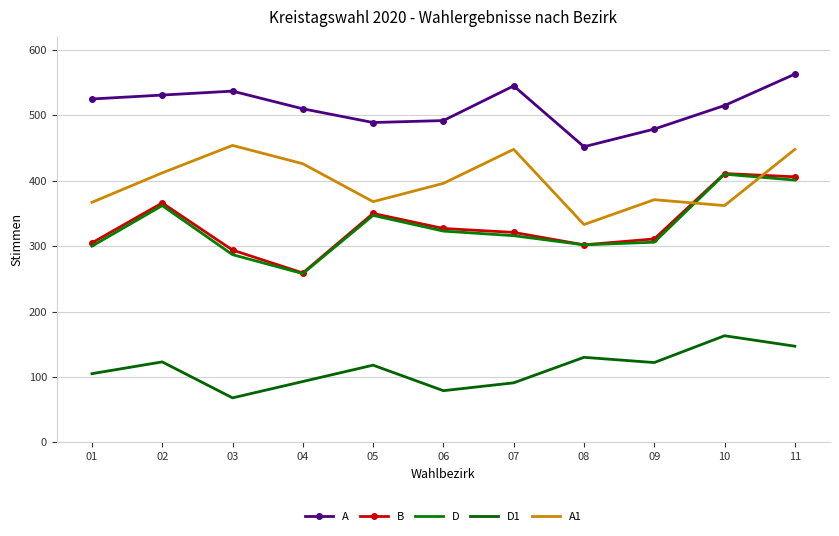

What are all the series names shown in the legend?

A, B, D, D1, A1